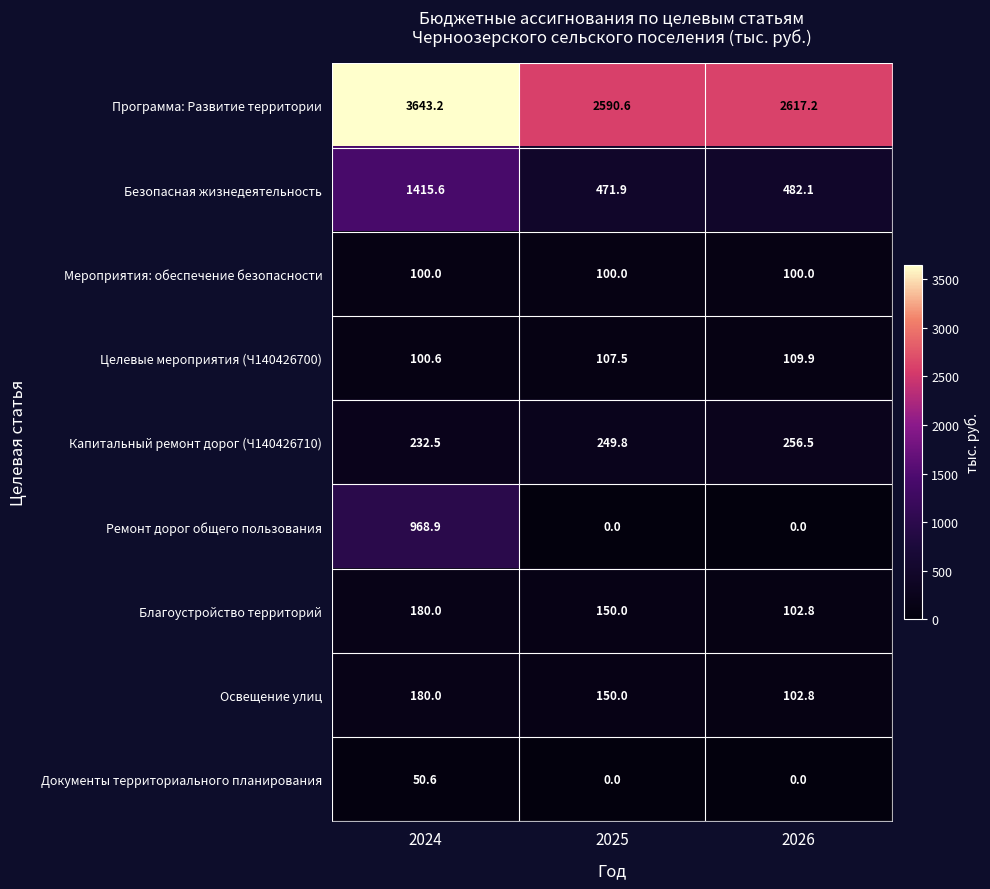

List the labels in order of Благоустройство территорий value, smallest first.

2026, 2025, 2024